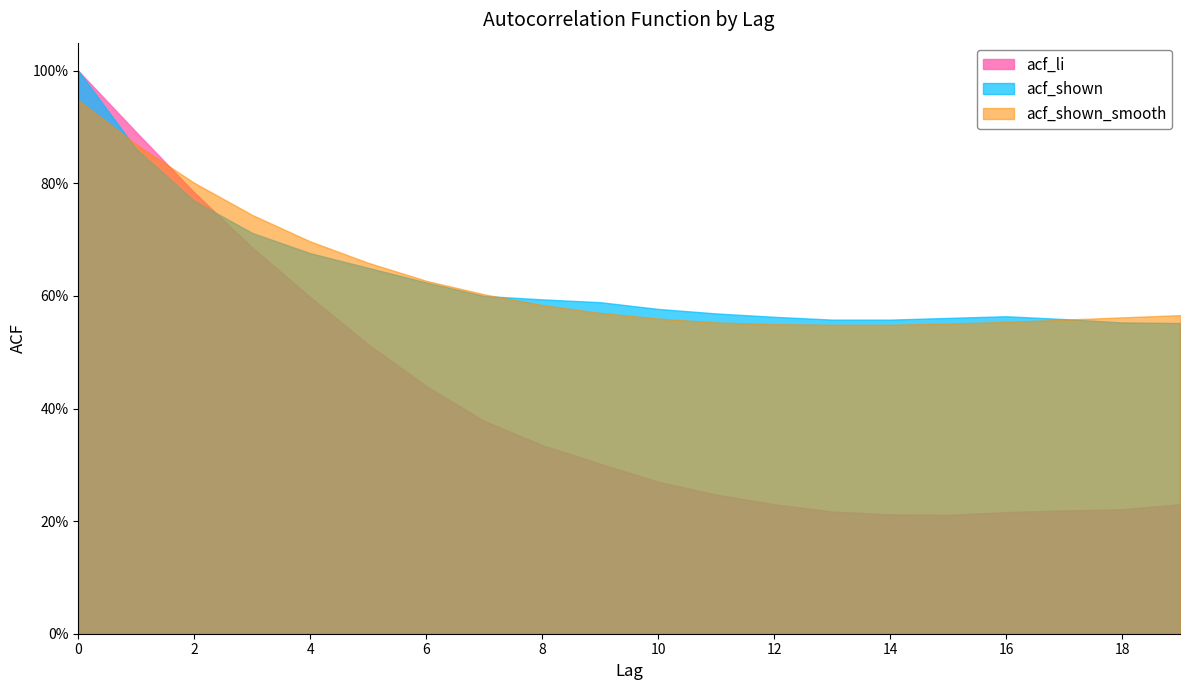

Which category has the lowest value in the acf_shown_smooth series?

13